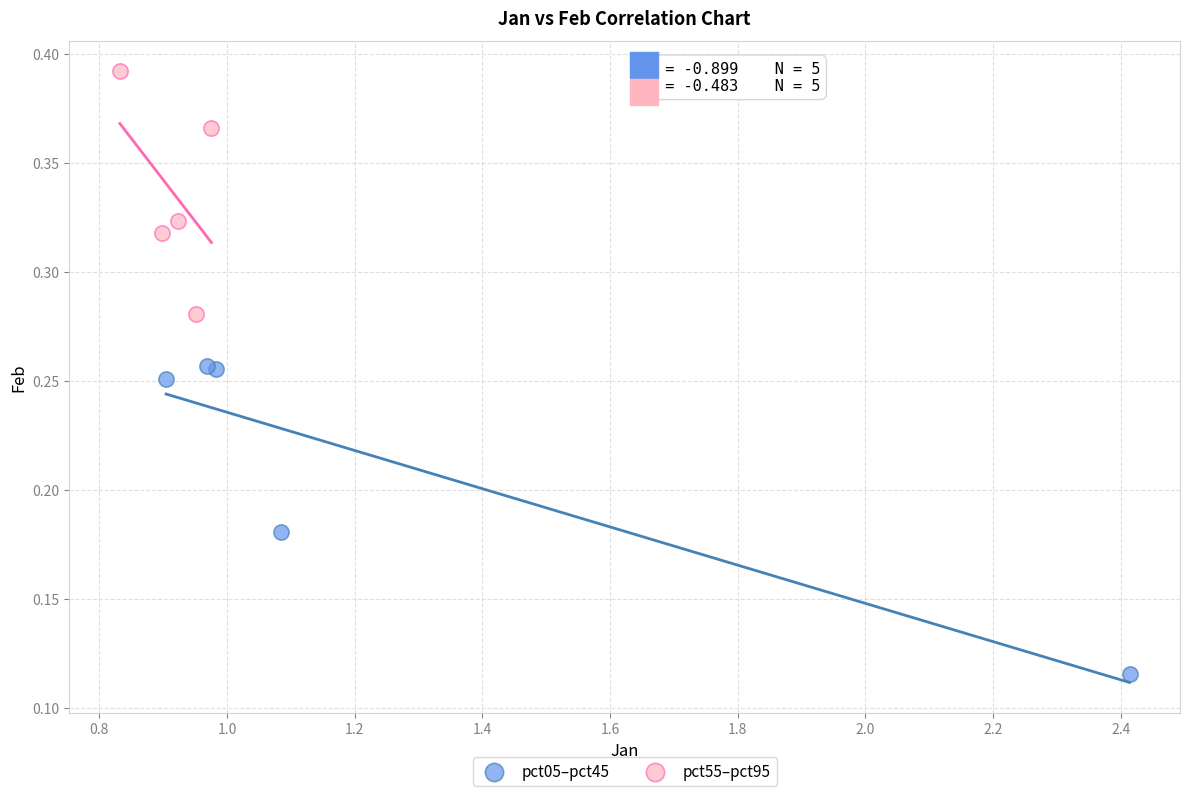

Which series has the widest spread of Y values?

pct05–pct45